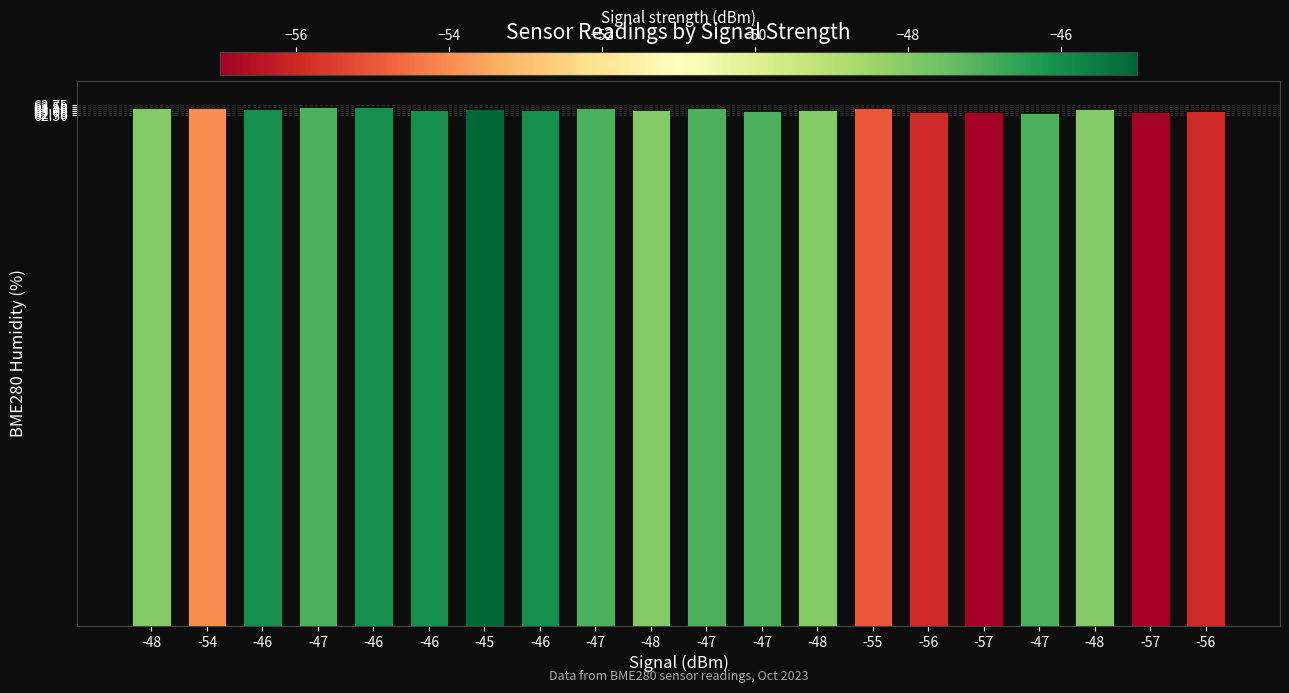

What is the value of the 19th bar from the left?

62.9